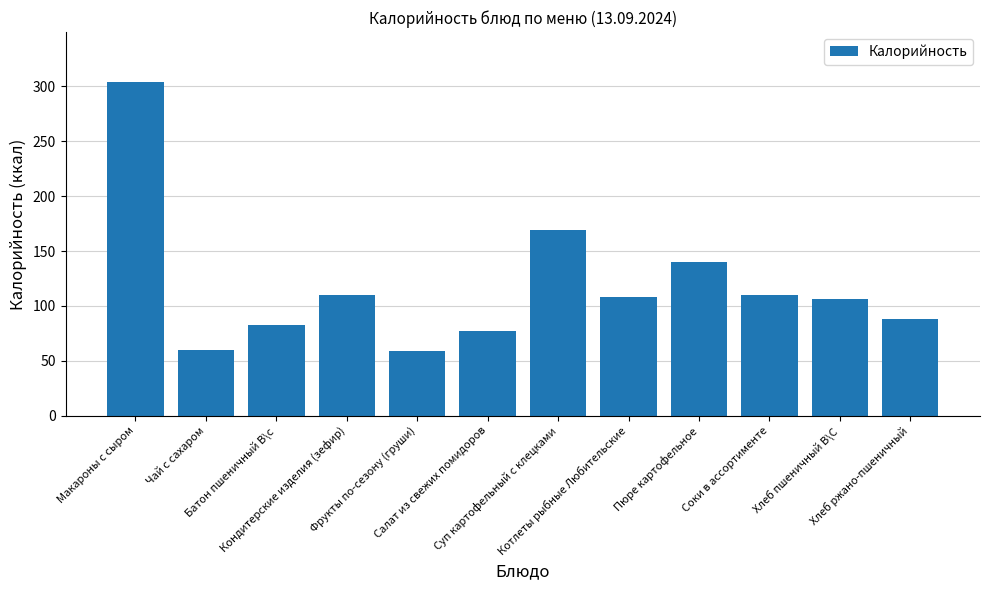

What is the maximum value shown in the chart?

304.0